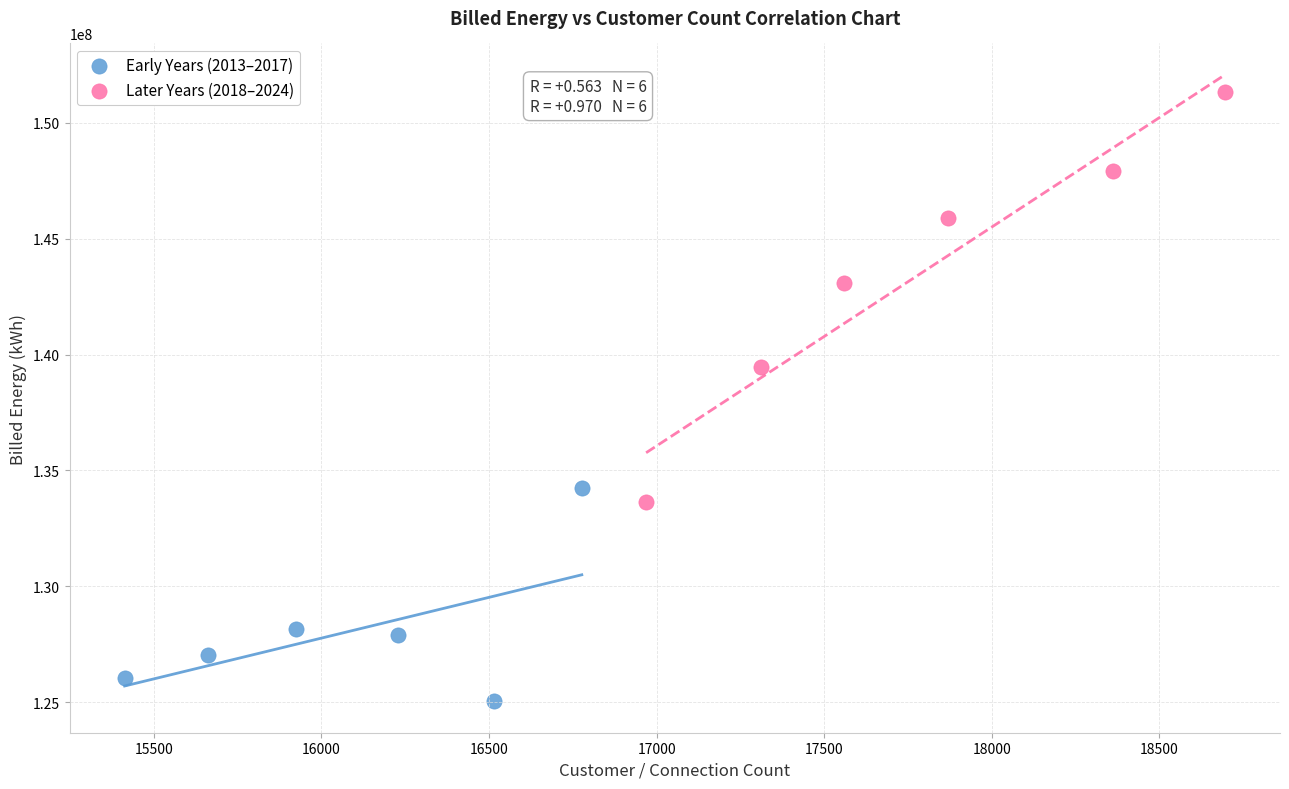

Which series has the widest spread of Y values?

Later Years (2018–2024)